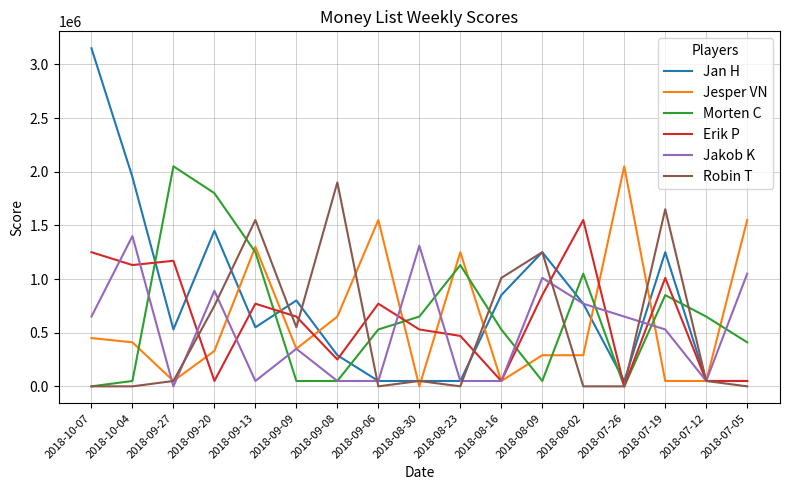

What is the difference between the highest and lowest values at 2018-08-02?

1550000